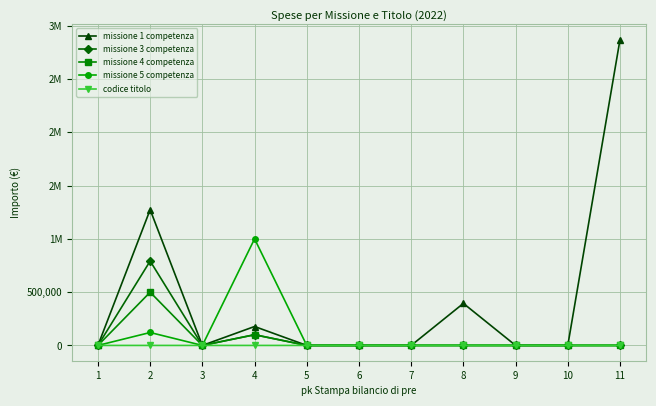

Is this an area chart (filled region under the line)?

No